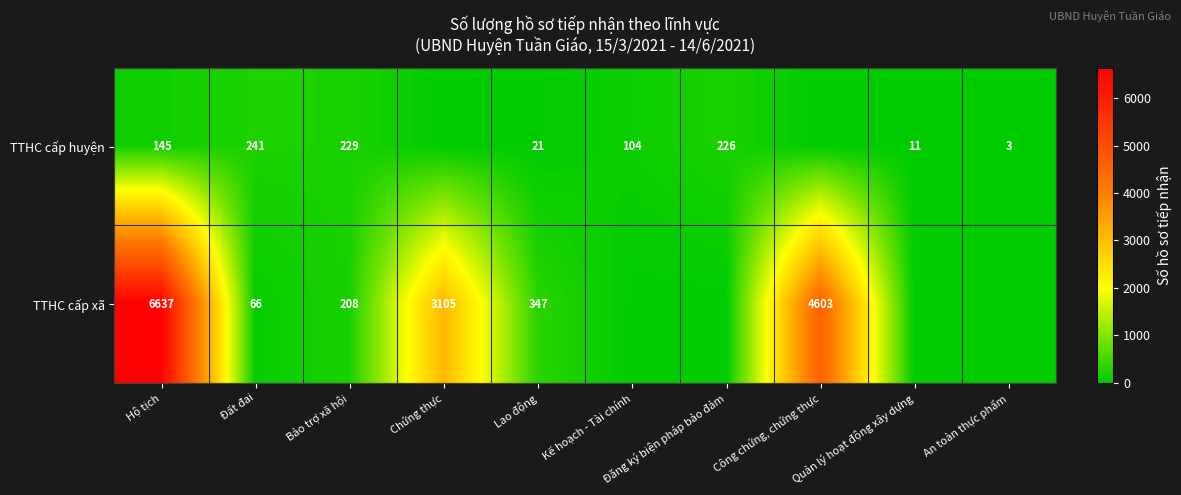

Count the number of categories in the chart.

10